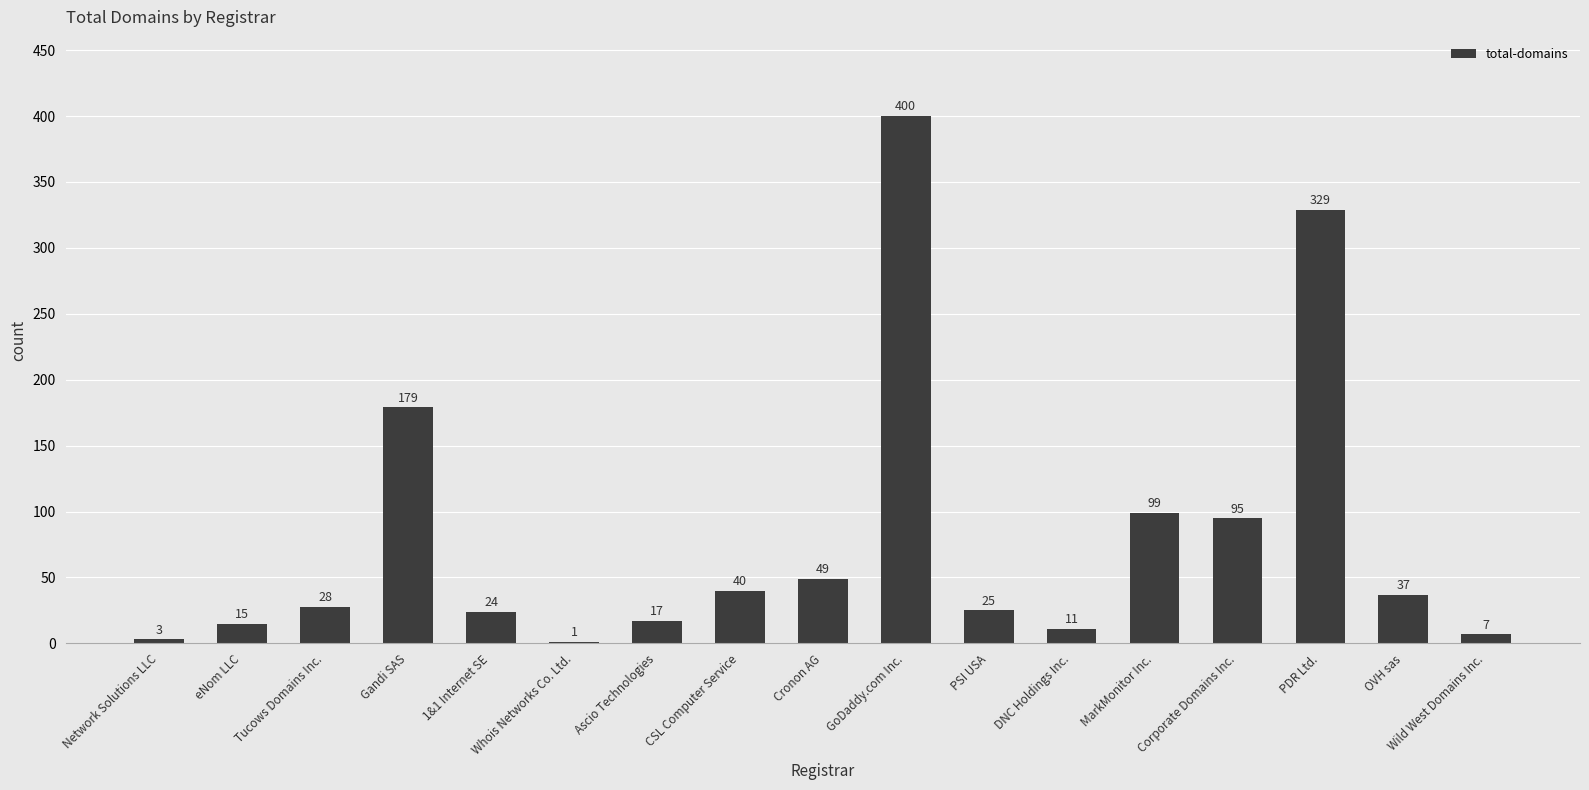

What is the maximum value shown in the chart?

400